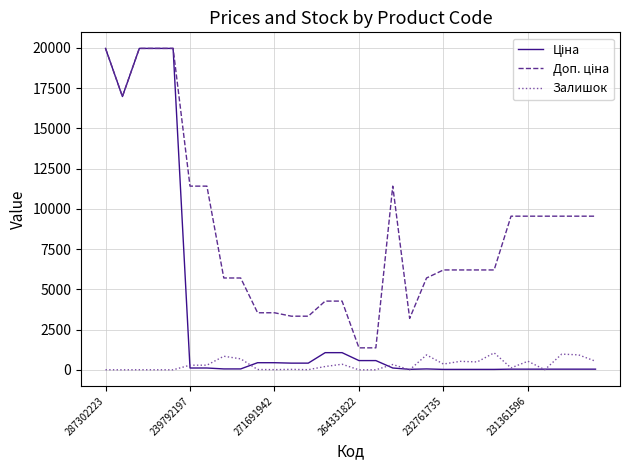

What is the greatest value displayed?

19964.2